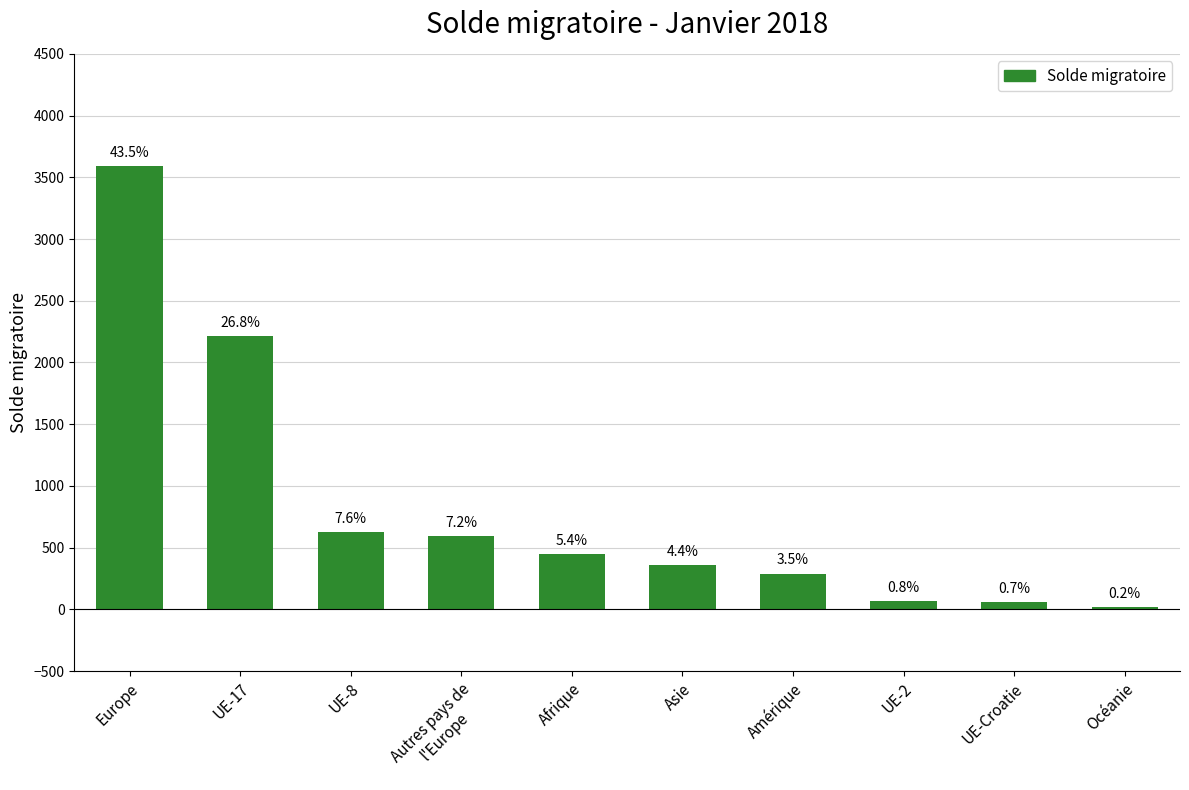

At which category does the chart reach its minimum across all series?

Océanie